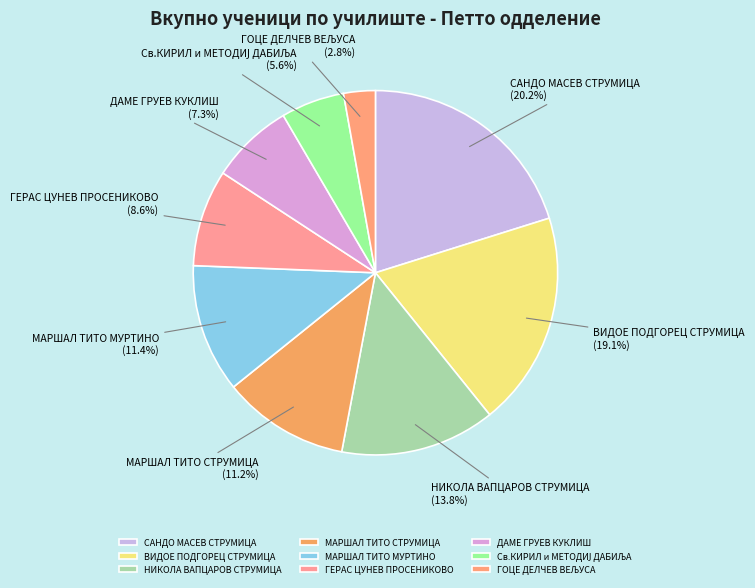

How many slices are in this pie chart?

9